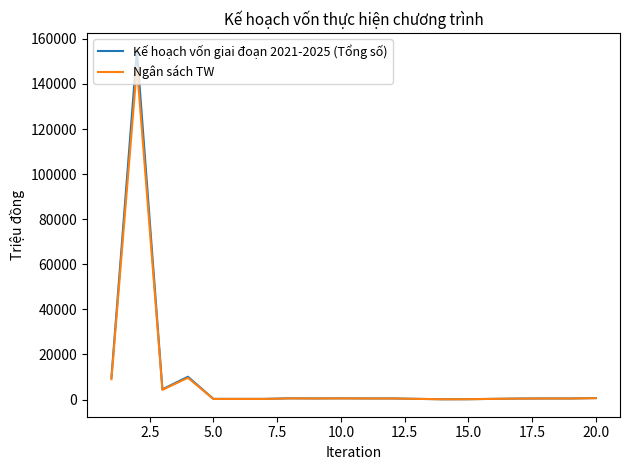

What is the highest value of the Kế hoạch vốn giai đoạn 2021-2025 (Tổng số) series?

154894.0